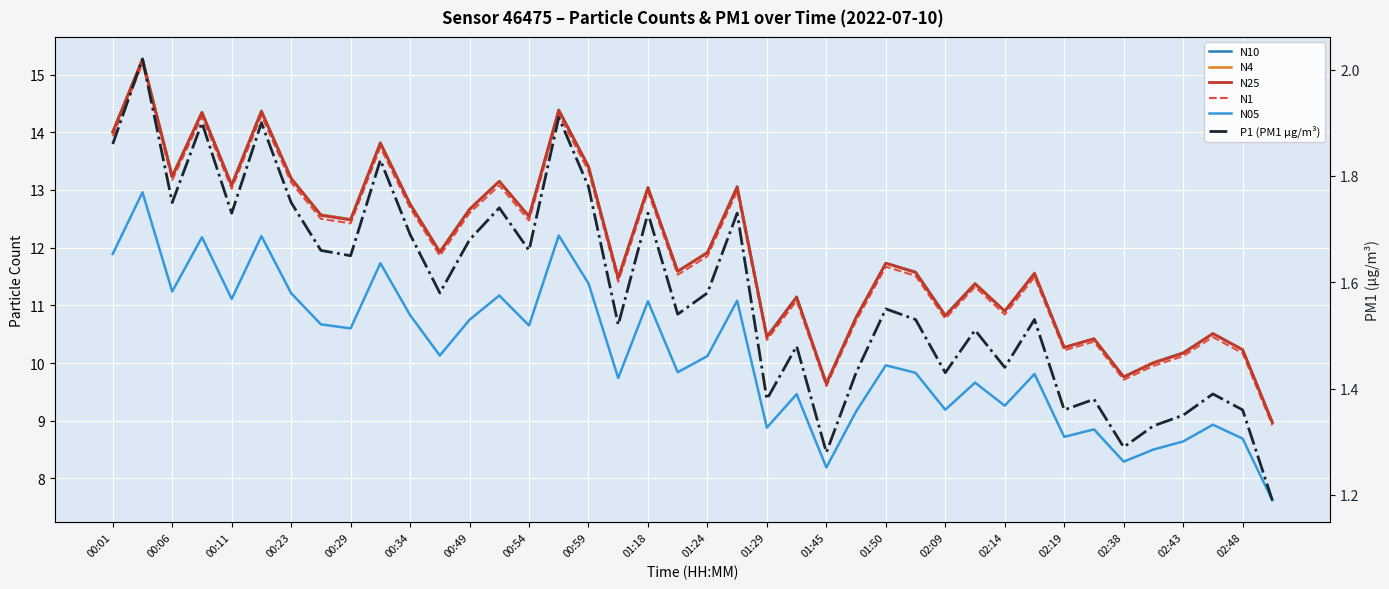

What is the difference between the second highest and minimum values in the N10 series?

5.4